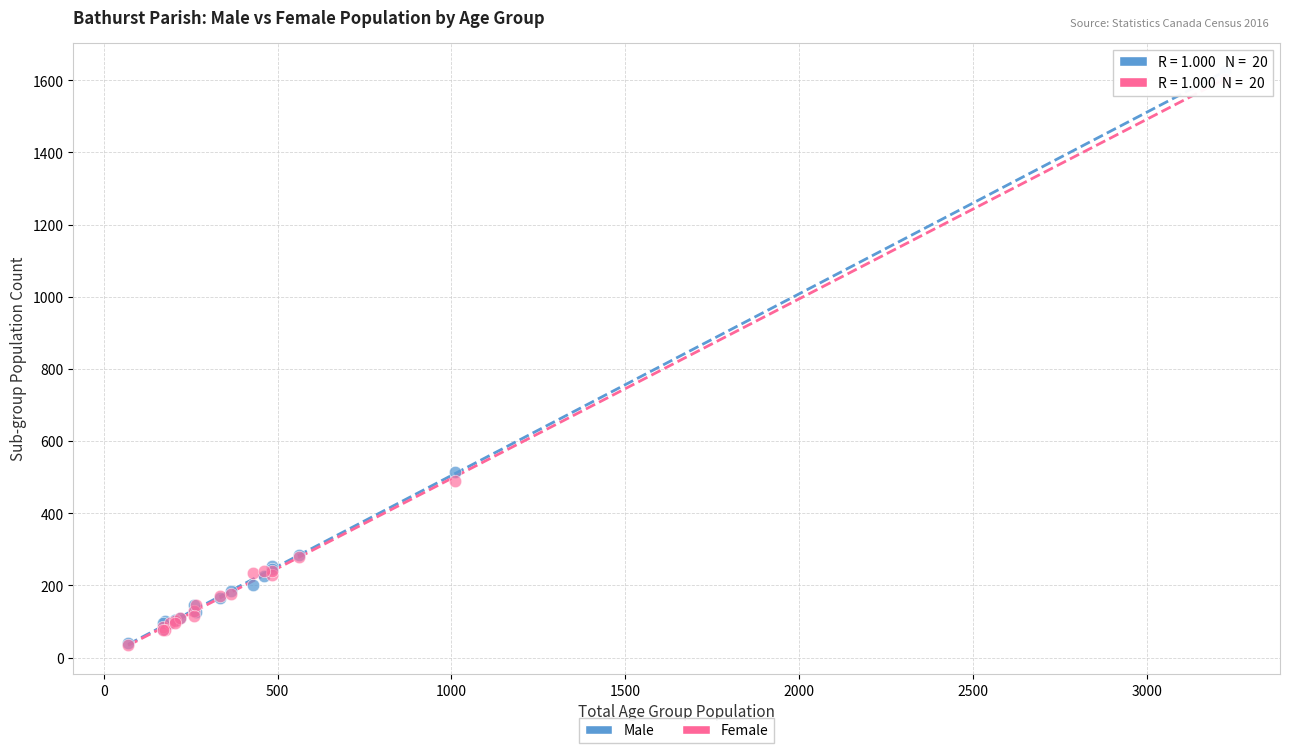

In the Male series, what Y value is closest to 832?

515